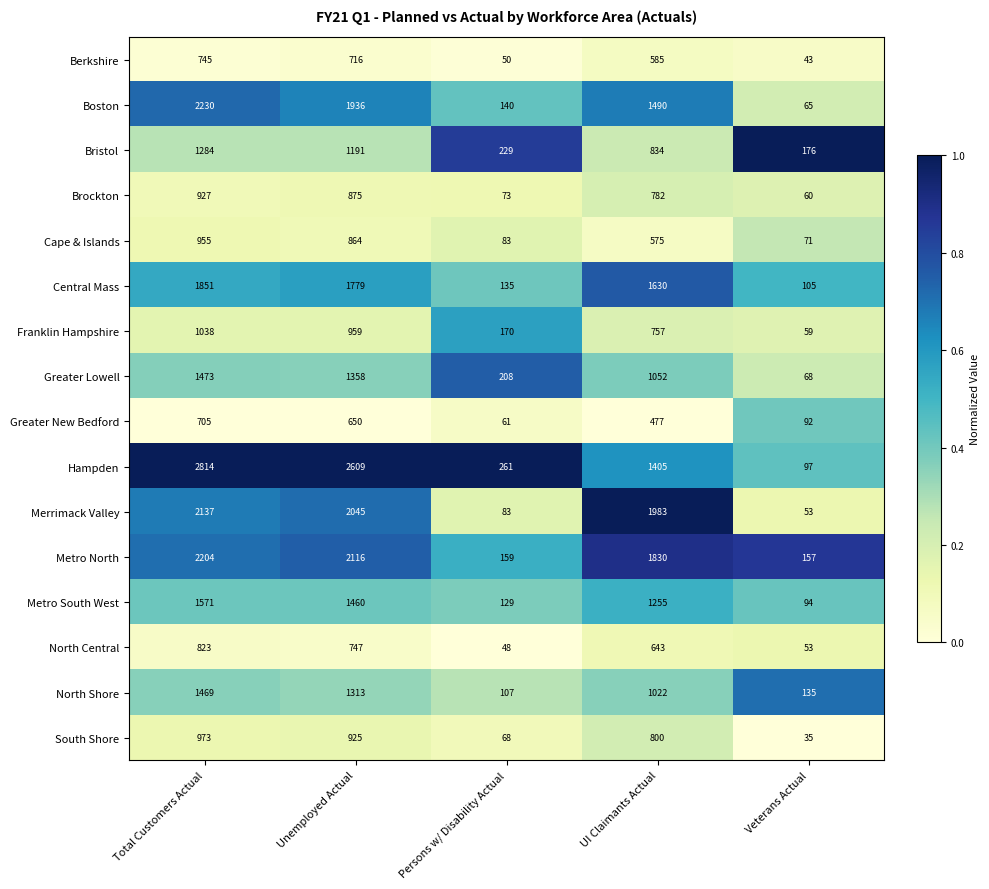

The Boston series shows 86 at Veterans Actual. True or false?

False